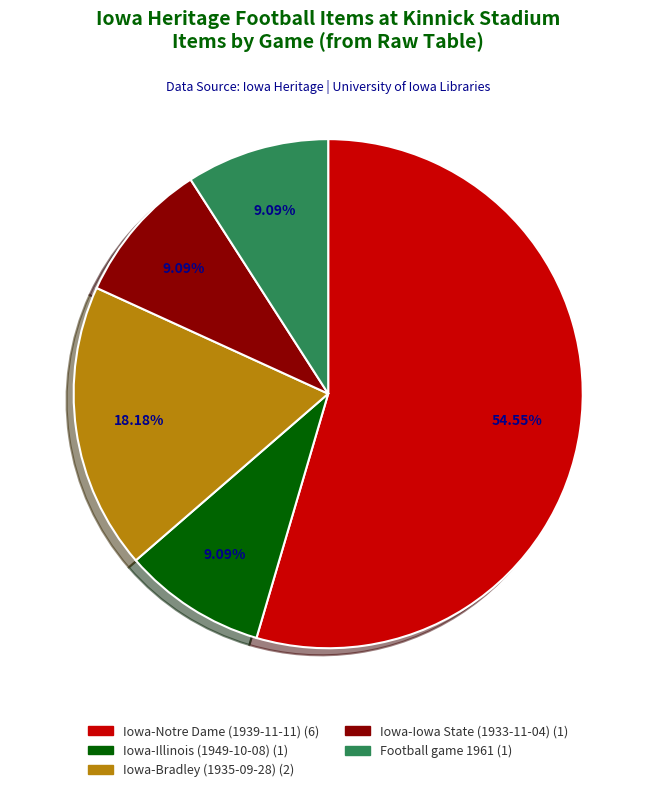

What is the ratio of the value at Iowa-Notre Dame (1939-11-11) to the value at Iowa-Illinois (1949-10-08)?

6.0